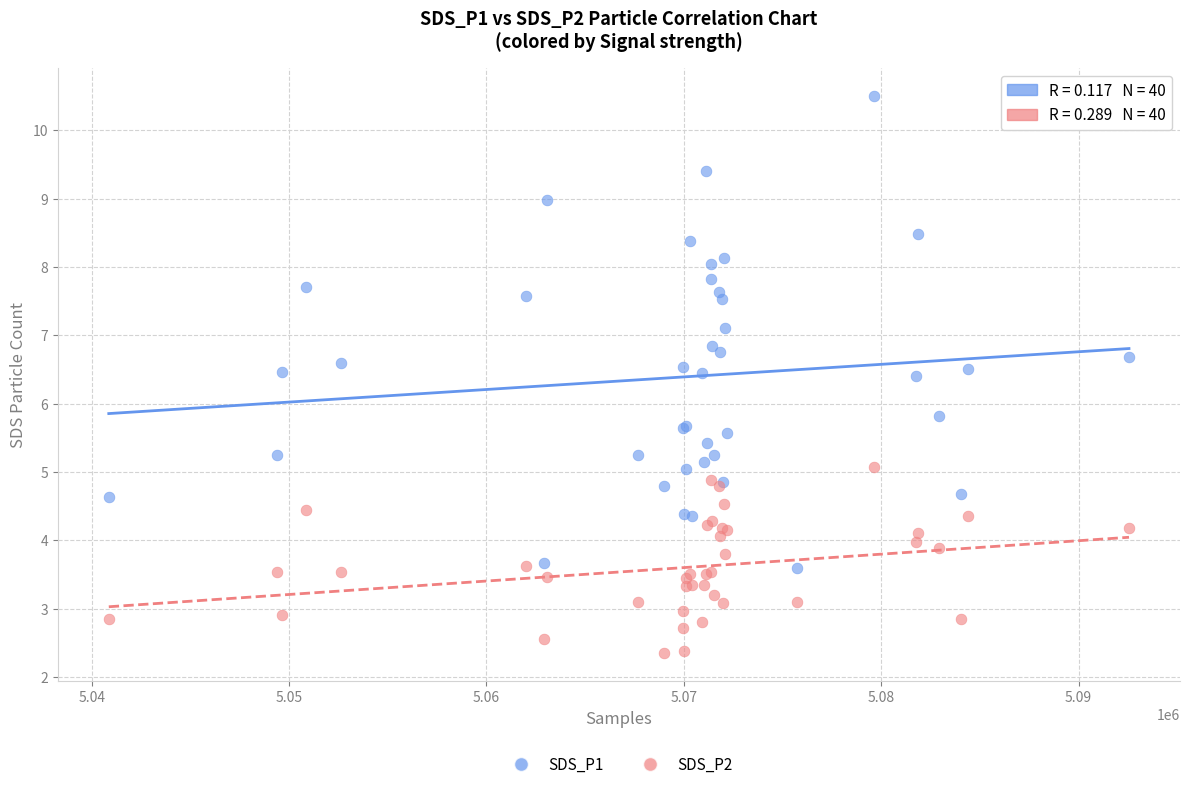

What is the X range (max minus min) for the scatter plot?

51693.0